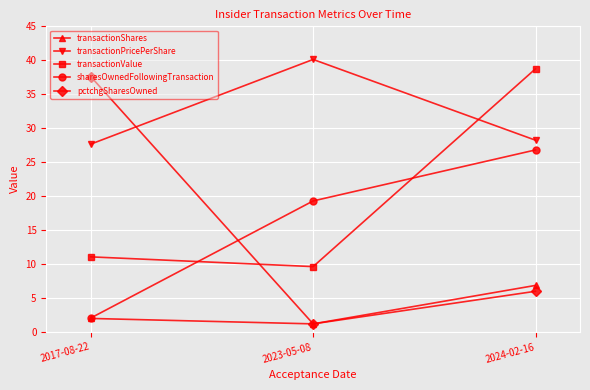

What is the approximate value of transactionValue at 2024-02-16?

38.7